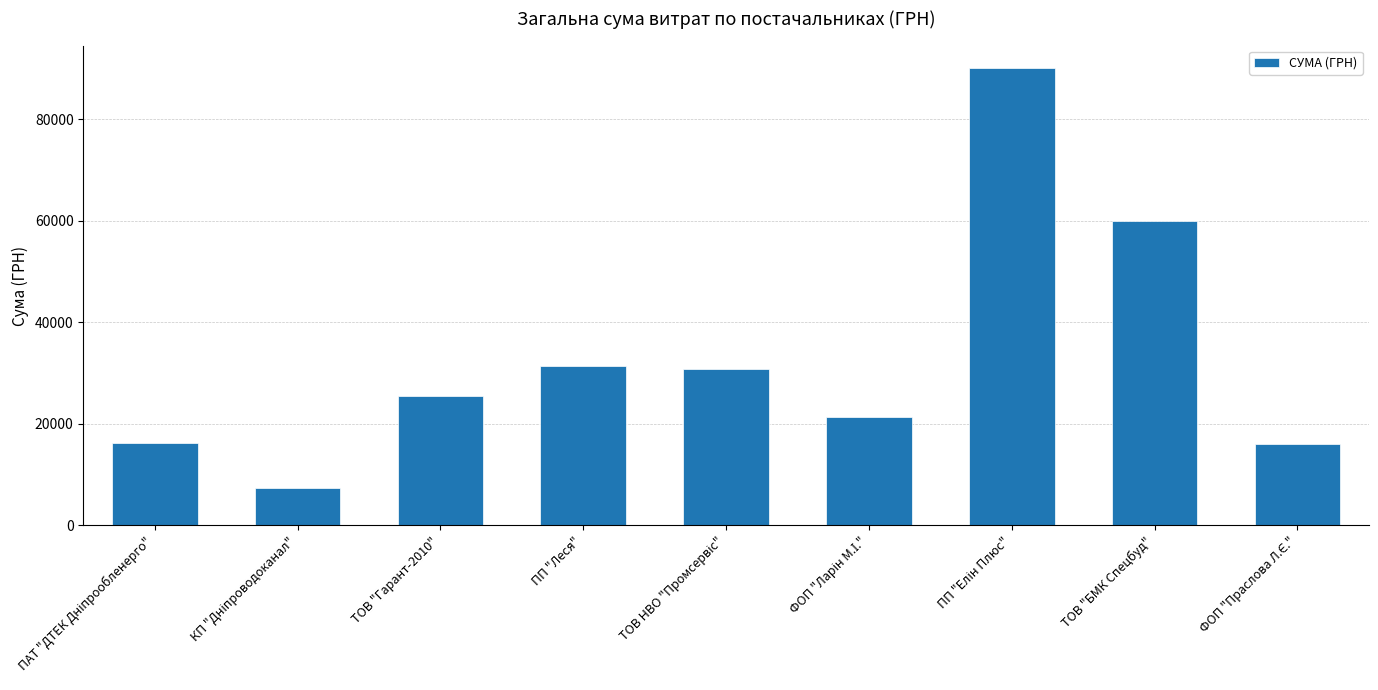

What is the greatest value displayed?

90000.0